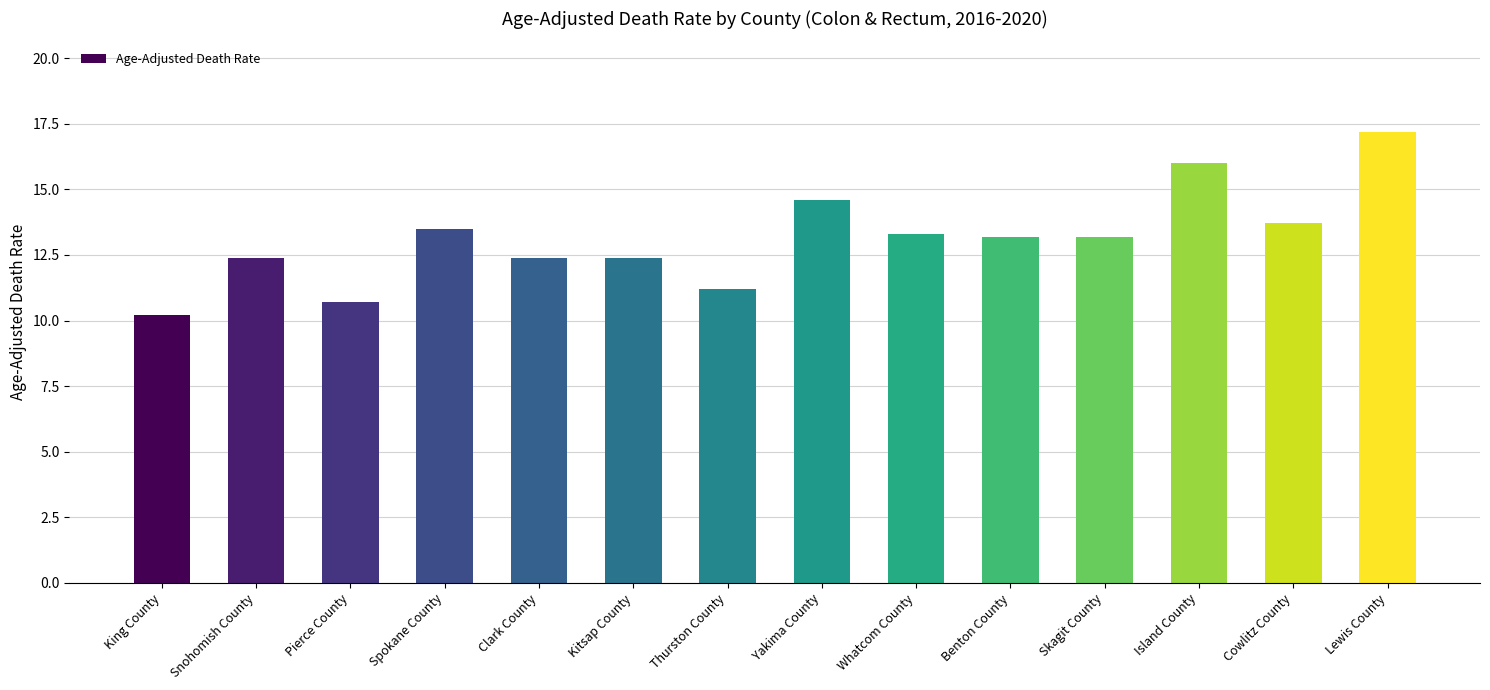

True or false: the data shows 4.9 at Spokane County.

False